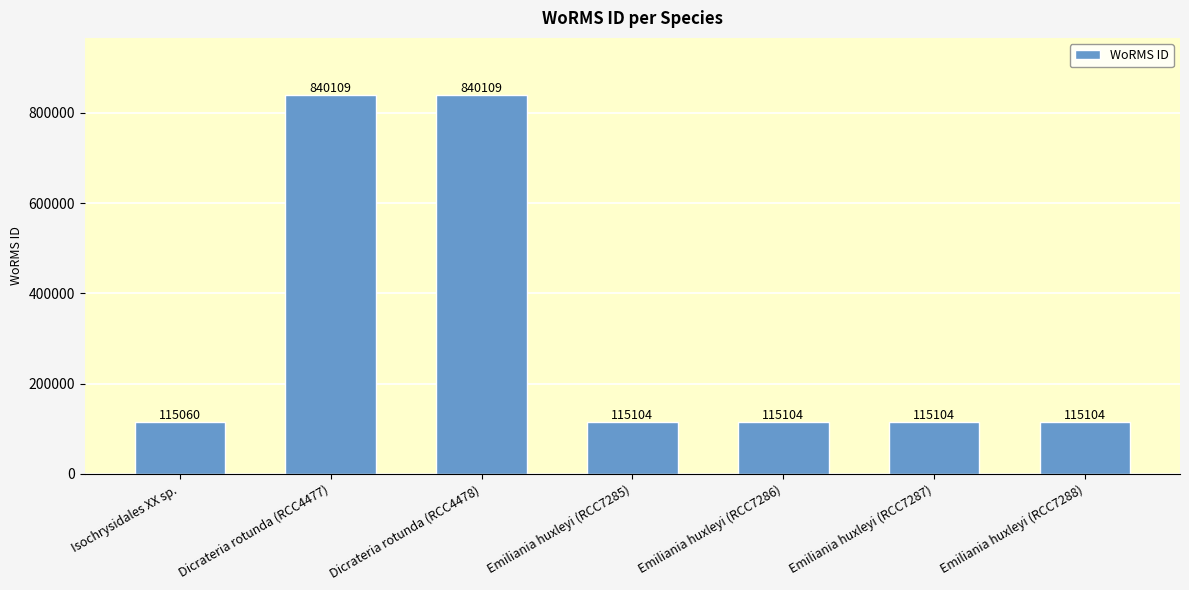

Where does the data first go above 115104?

Dicrateria rotunda (RCC4477)